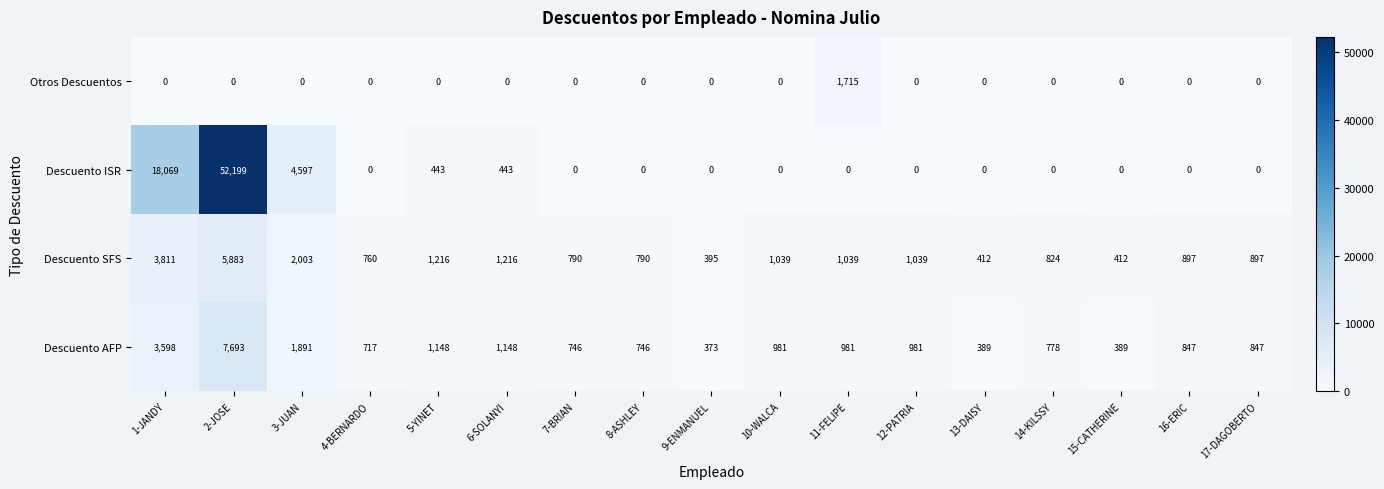

What is the difference between the highest and lowest values at 8-ASHLEY?

790